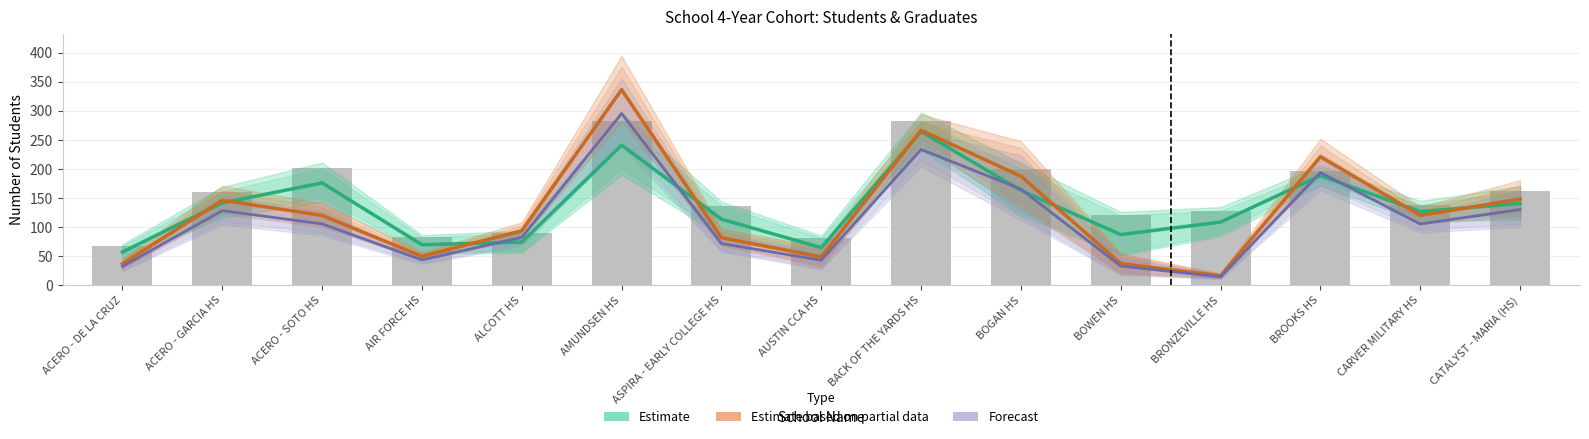

What is the smallest value displayed?

14.1